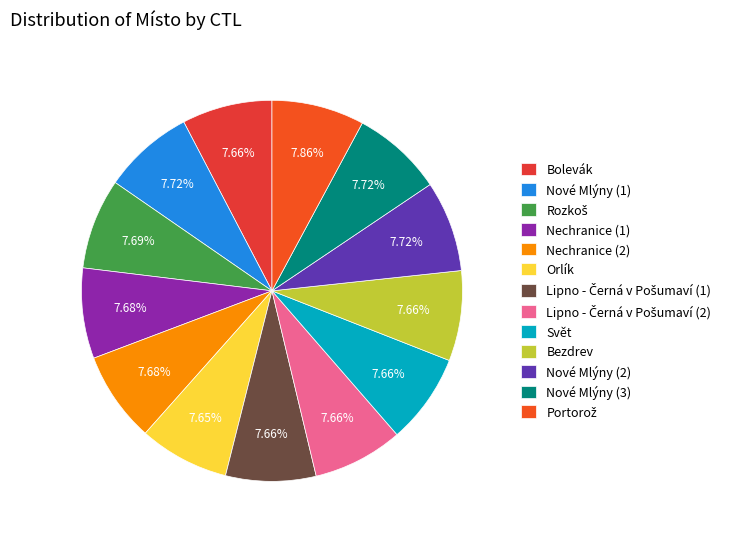

The Nové Mlýny (1) slice represents 1% of the pie. True or false?

False